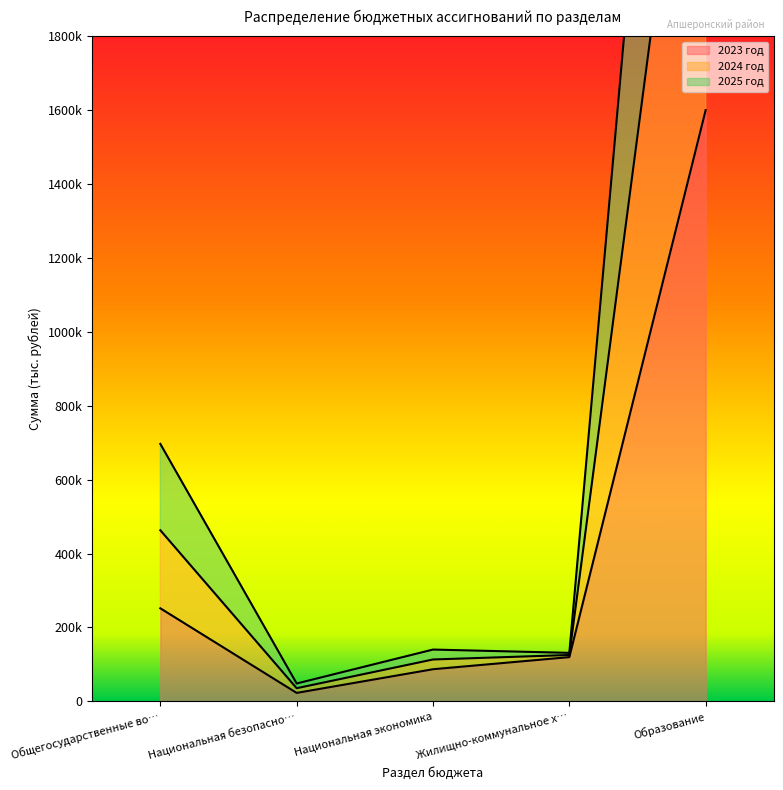

True or false: 2023 год has more than 2 points higher than both neighbors.

False